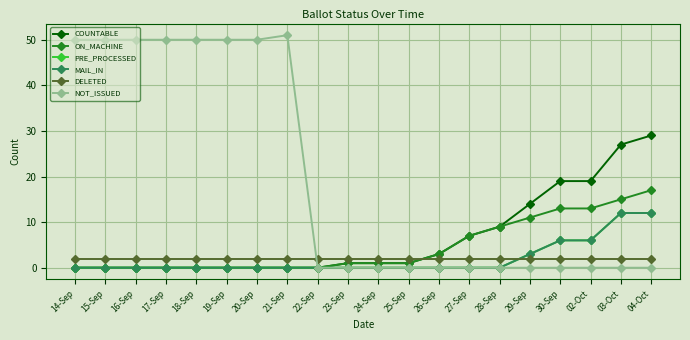

At which category is the sum across all series the highest?

04-Oct